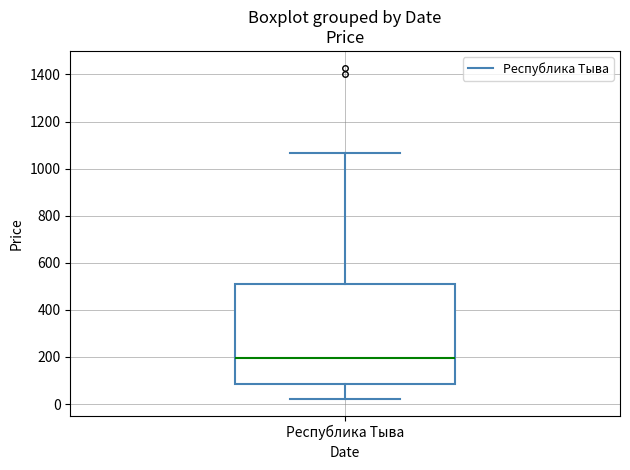

Where does the median line of the box for Республика Тыва sit on the y-axis? The values are not printed on the chart, so give them approximately, as read against the axis.

200